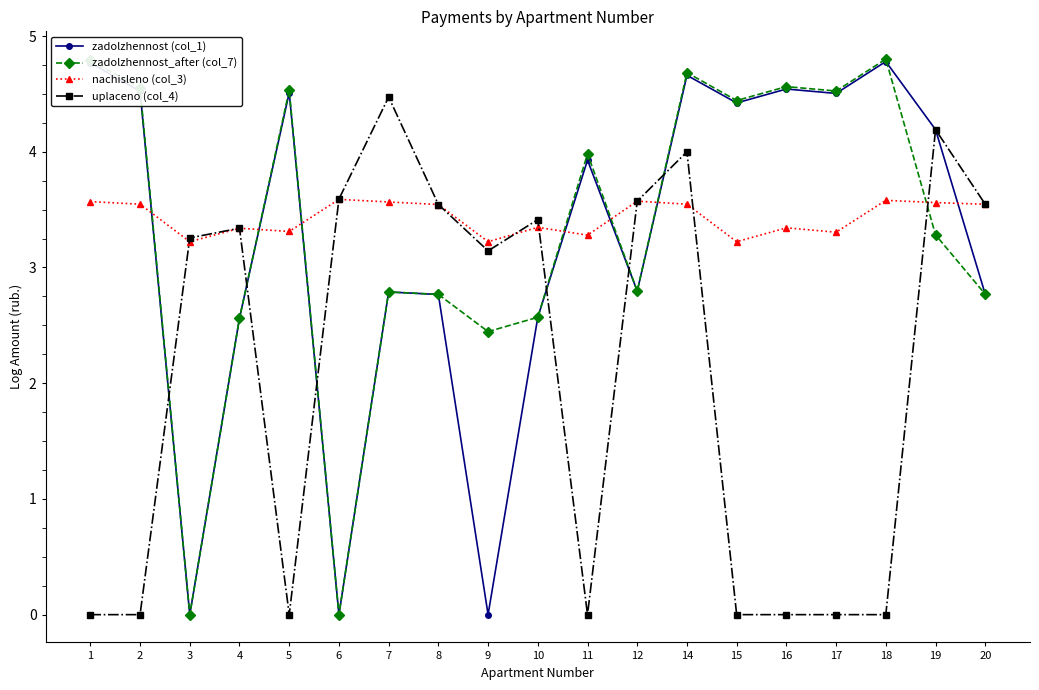

How many categories are shown in the chart?

19